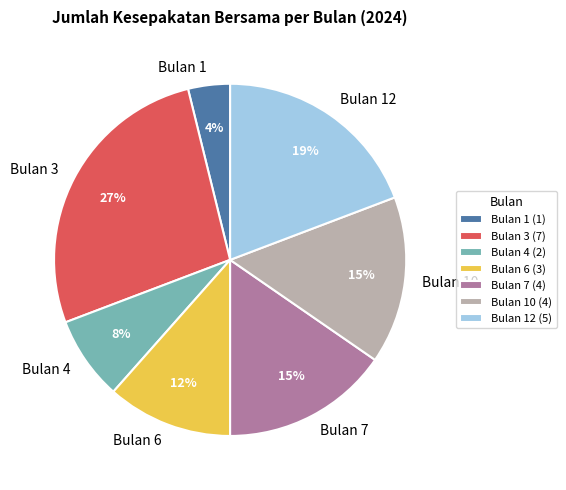

Between Bulan 6 and Bulan 3, which is larger?

Bulan 3